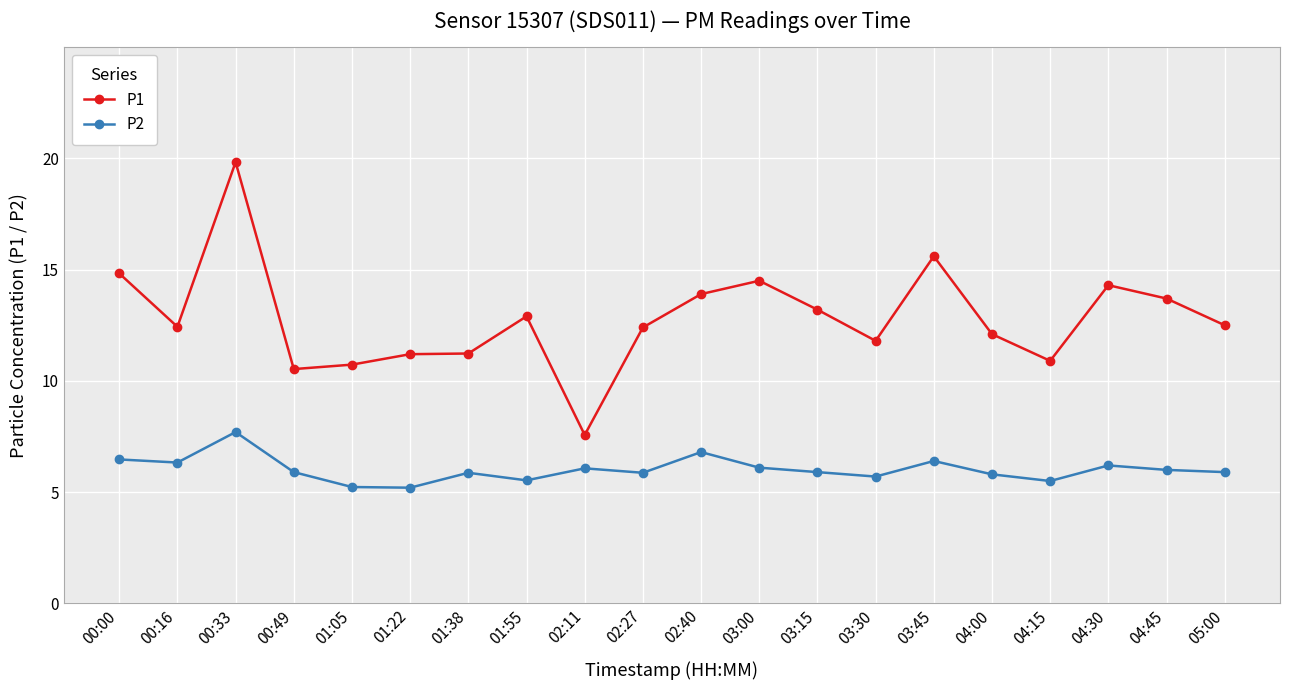

Which category has the highest value in the P1 series?

00:33